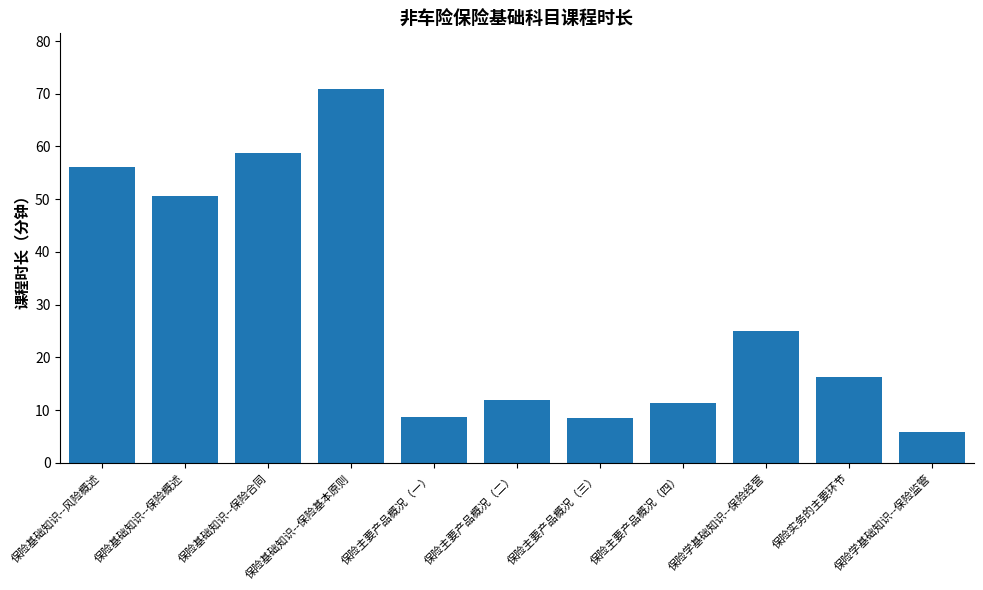

How many categories are shown in the chart?

11